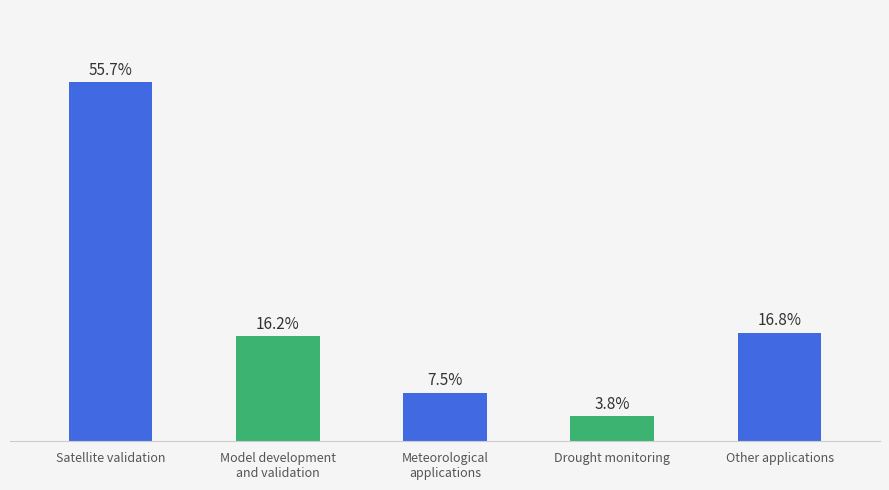

Where is the data nearest to the value 29?

Other applications